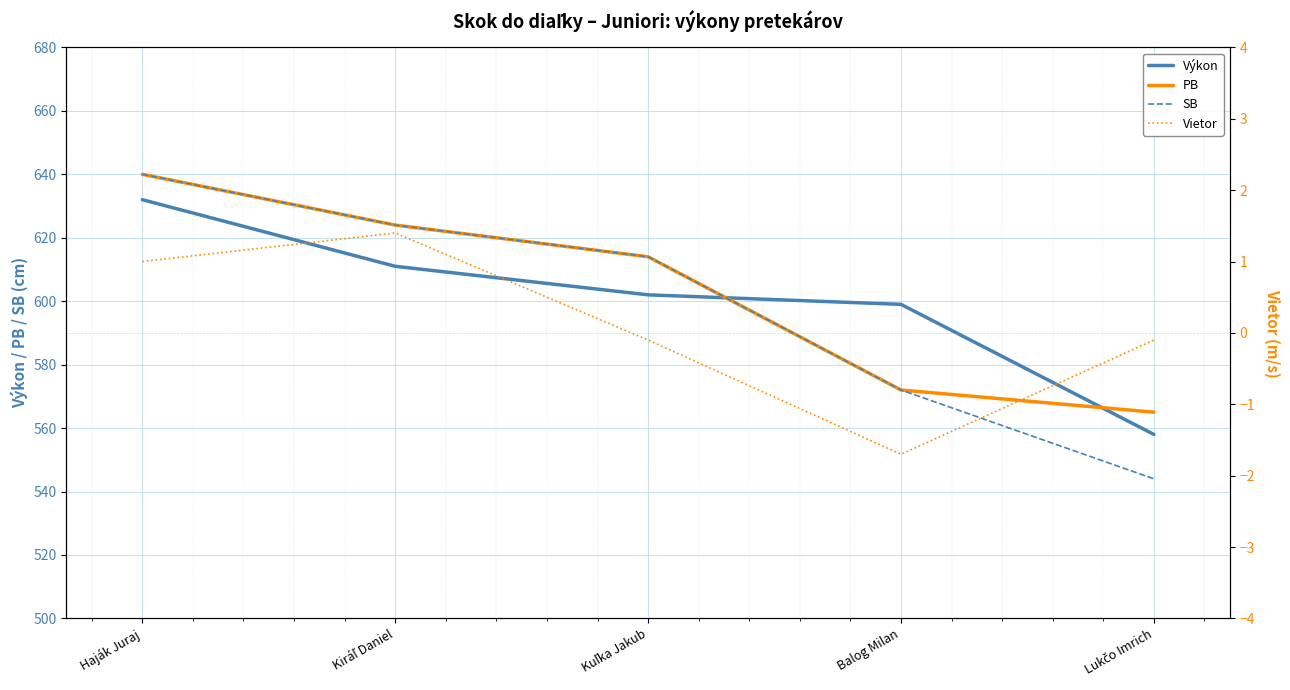

What position from the right is Balog Milan?

2